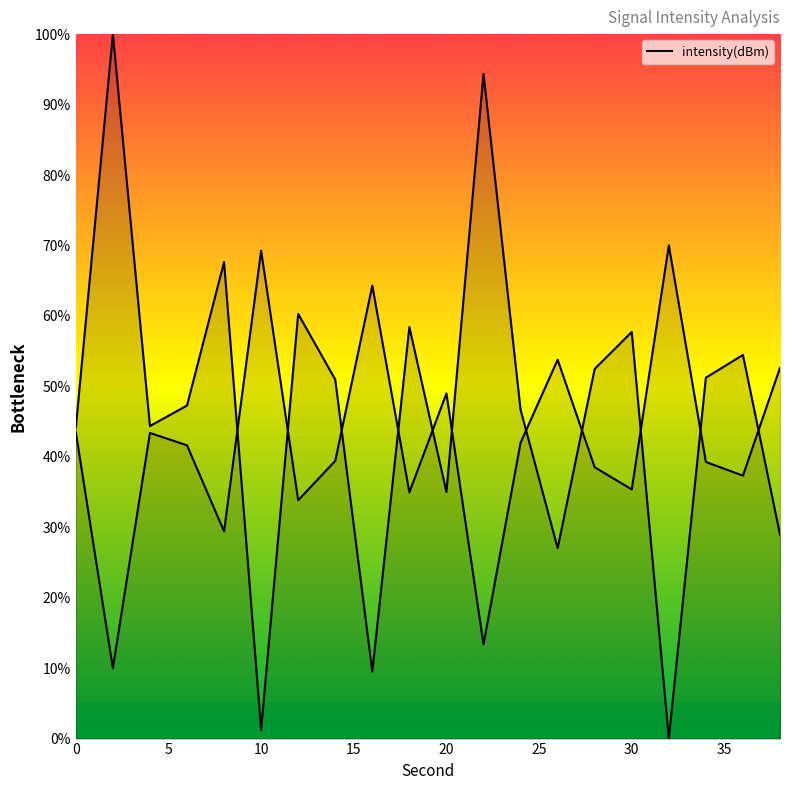

The chart shows a value of 88.7 at 36. True or false?

False